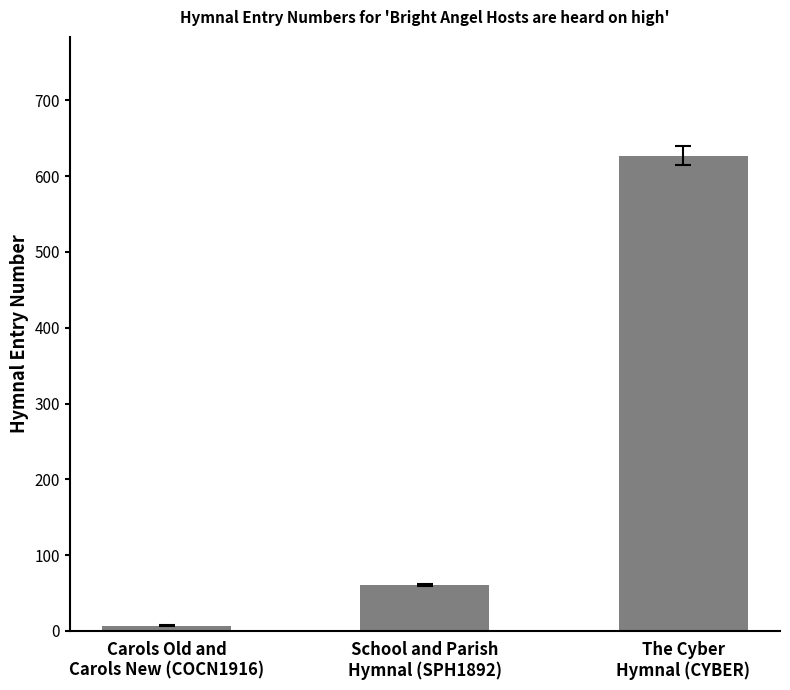

What is the maximum value shown in the chart?

627